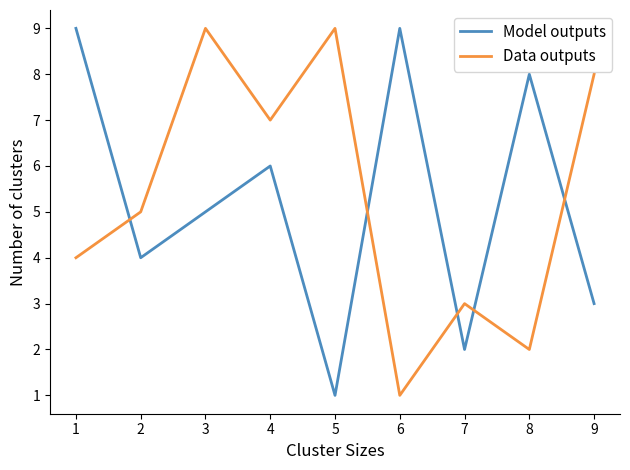

Rank the series at 1 from lowest to highest value.

Data outputs, Model outputs